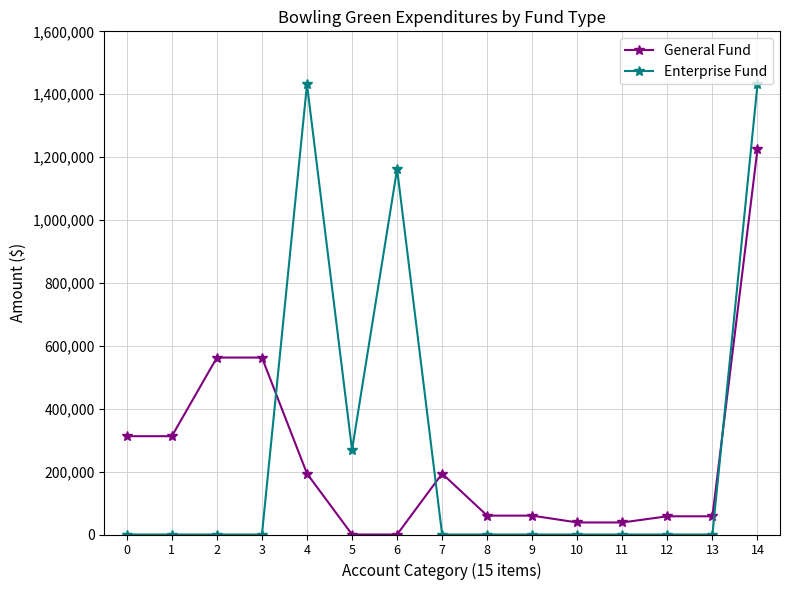

True or false: Enterprise Fund has more than 1 points higher than both neighbors.

True